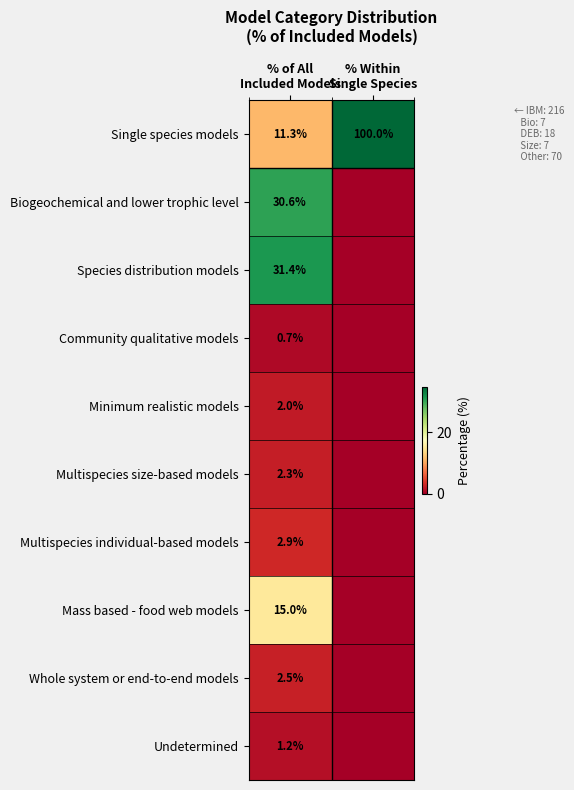

What is the sum of the Minimum realistic models values at % of All Included Models and % Within Single Species?

2.0